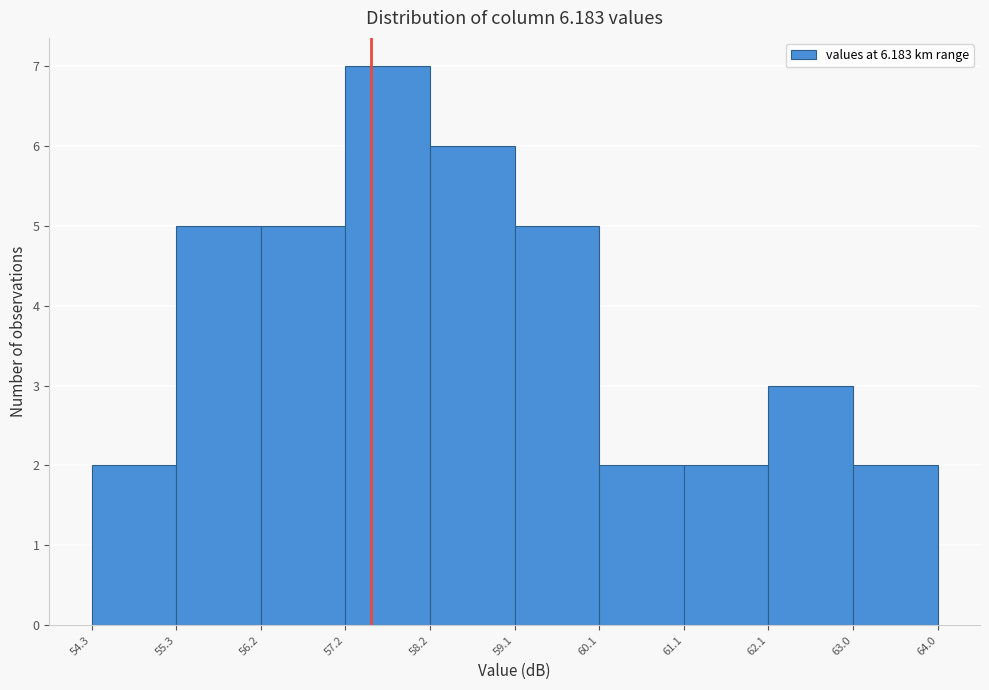

How tall is the bar that spans 54.3 to 55.3 on the x-axis? The values are not printed on the chart, so give them approximately, as read against the axis.

2